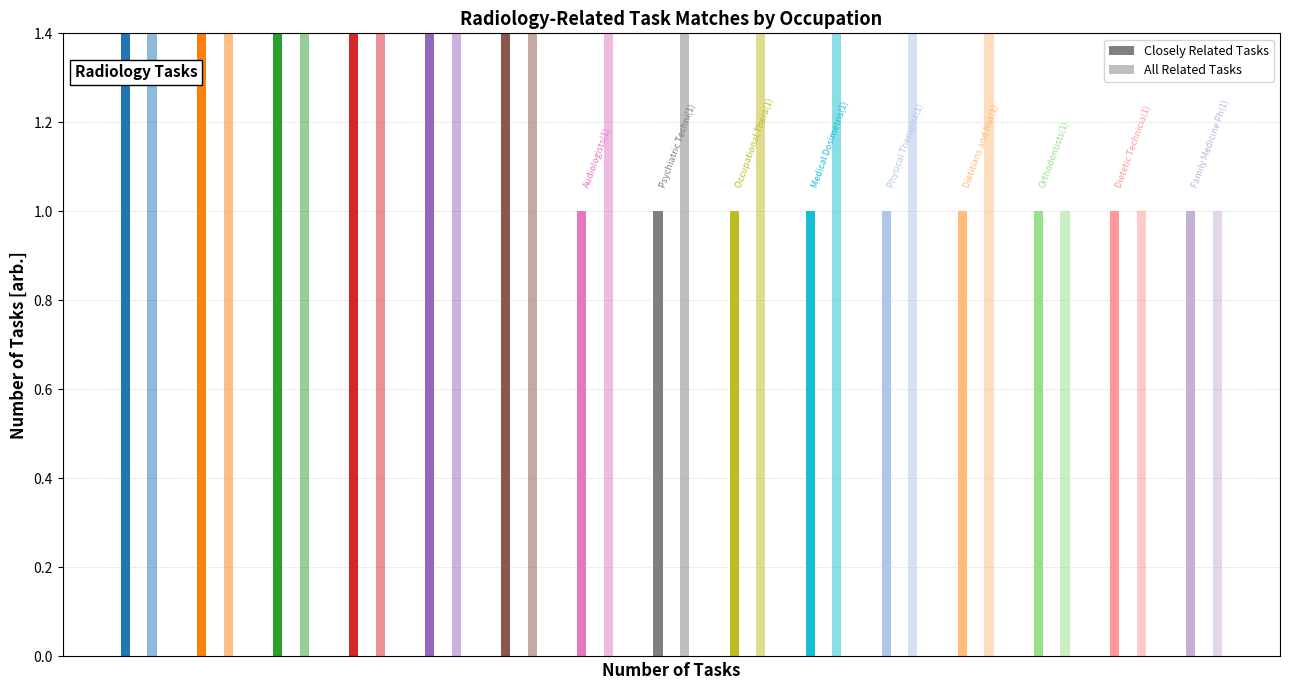

How many bars are there in each group?

2